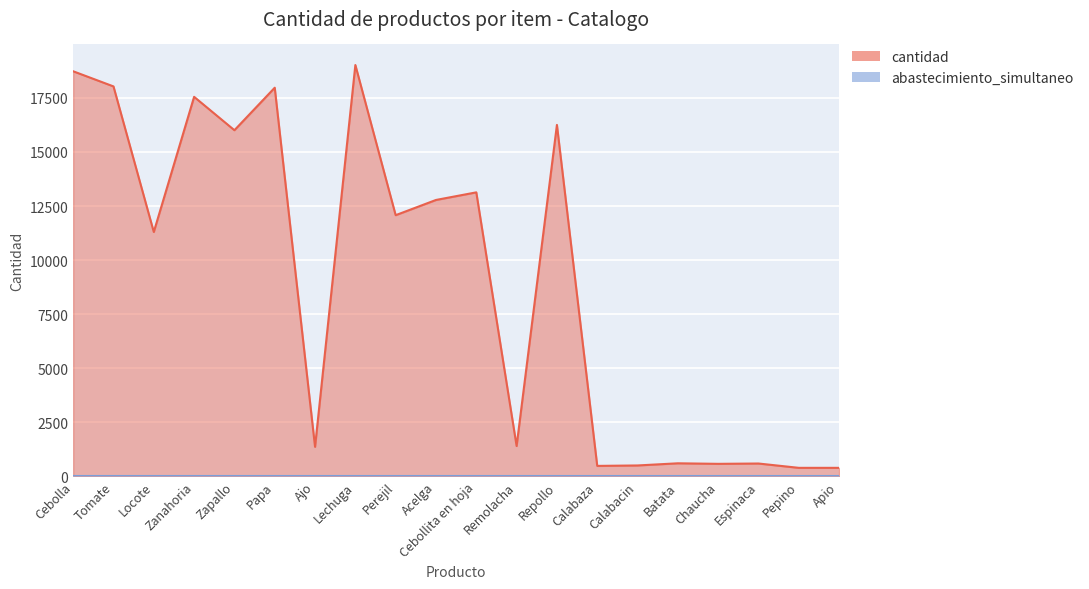

Rank the categories by cantidad value from lowest to highest.

Pepino, Apio, Calabaza, Calabacin, Chaucha, Espinaca, Batata, Ajo, Remolacha, Locote, Perejil, Acelga, Cebollita en hoja, Zapallo, Repollo, Zanahoria, Papa, Tomate, Cebolla, Lechuga